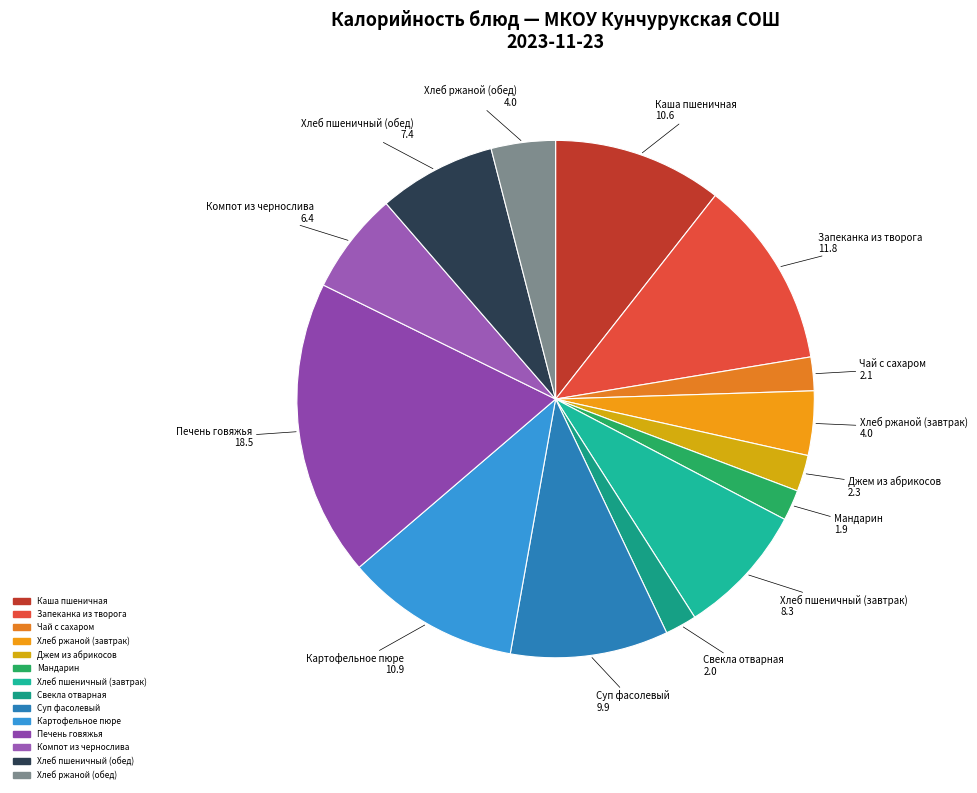

Do Хлеб ржаной (завтрак) and Свекла отварная together represent more than half of the pie?

No